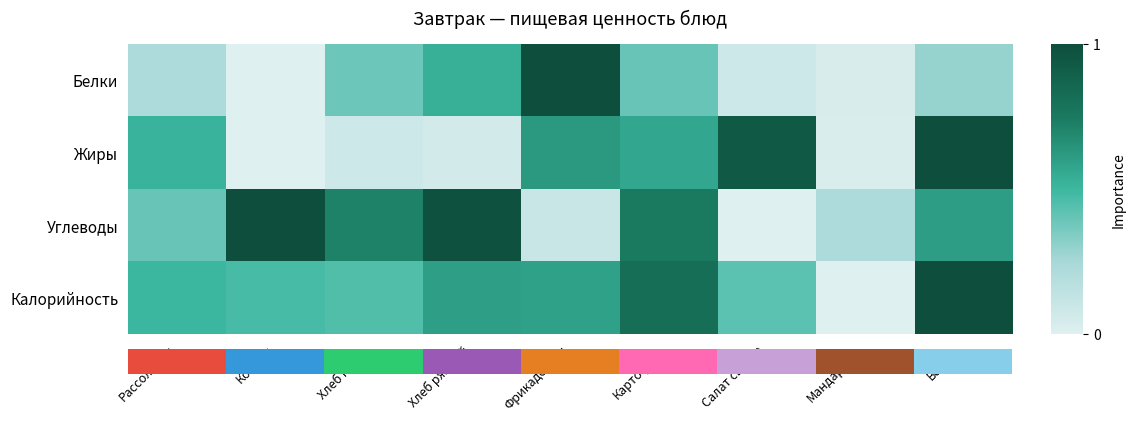

Rank the series at Рассольник from highest to lowest value.

Жиры, Калорийность, Углеводы, Белки